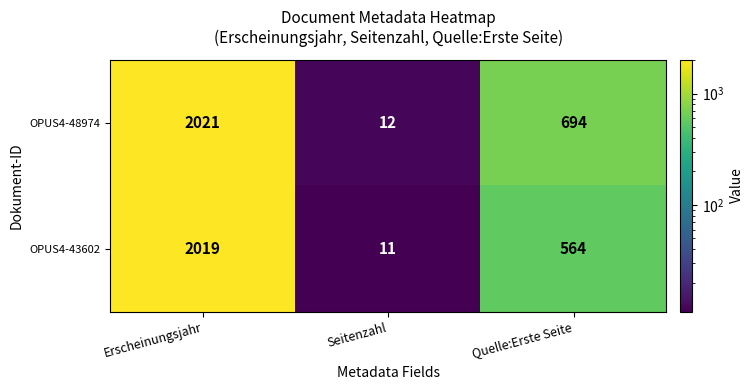

What is the difference between the highest and lowest values at Erscheinungsjahr?

2